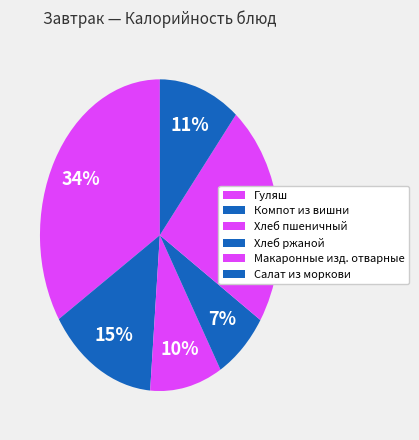

Which slice is the largest?

Гуляш